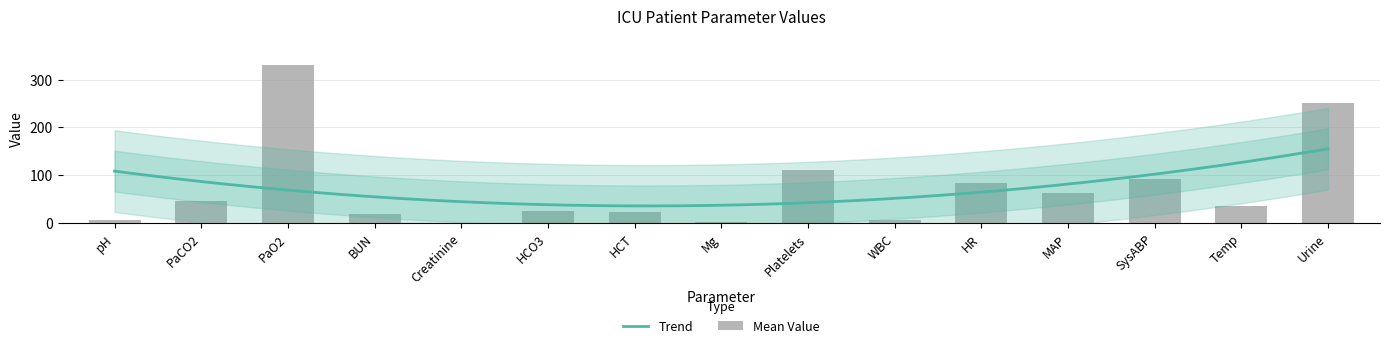

What is the difference between the second highest and second lowest values?

246.9